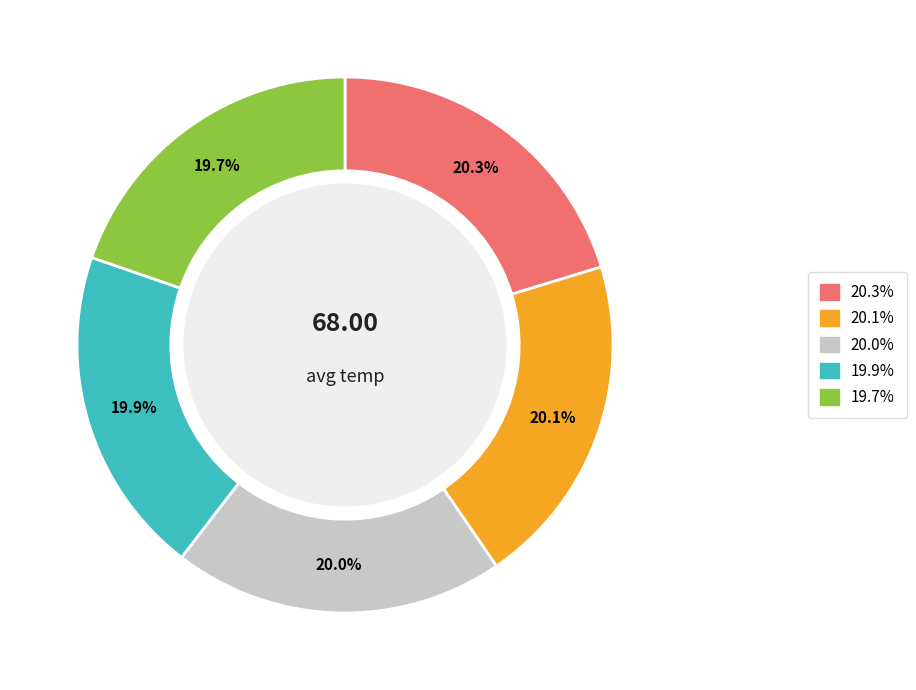

To the nearest percent, what is the difference between the largest and smallest slice percentages?

1%